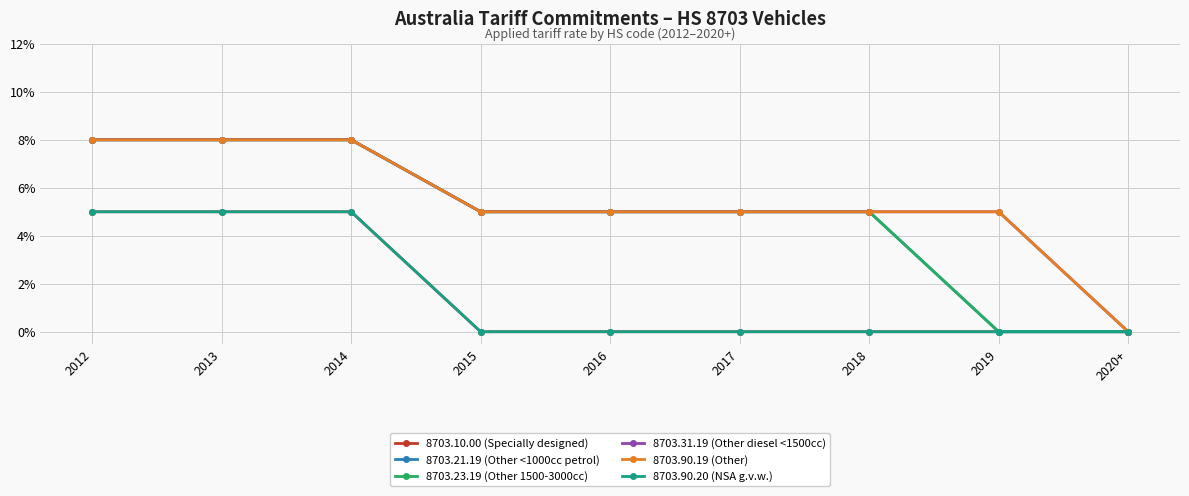

Is this an area chart (filled region under the line)?

No